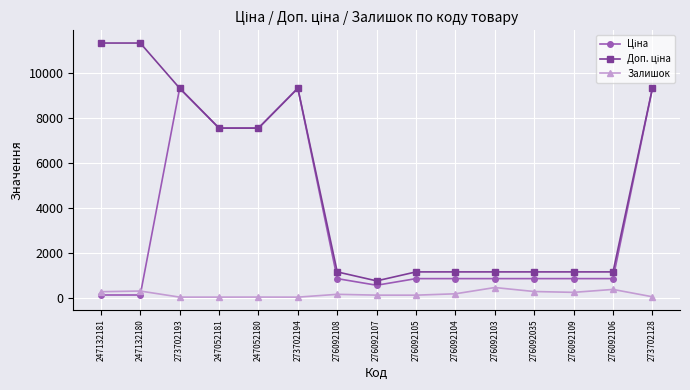

The Залишок series shows 34.0 at 273702128. True or false?

True